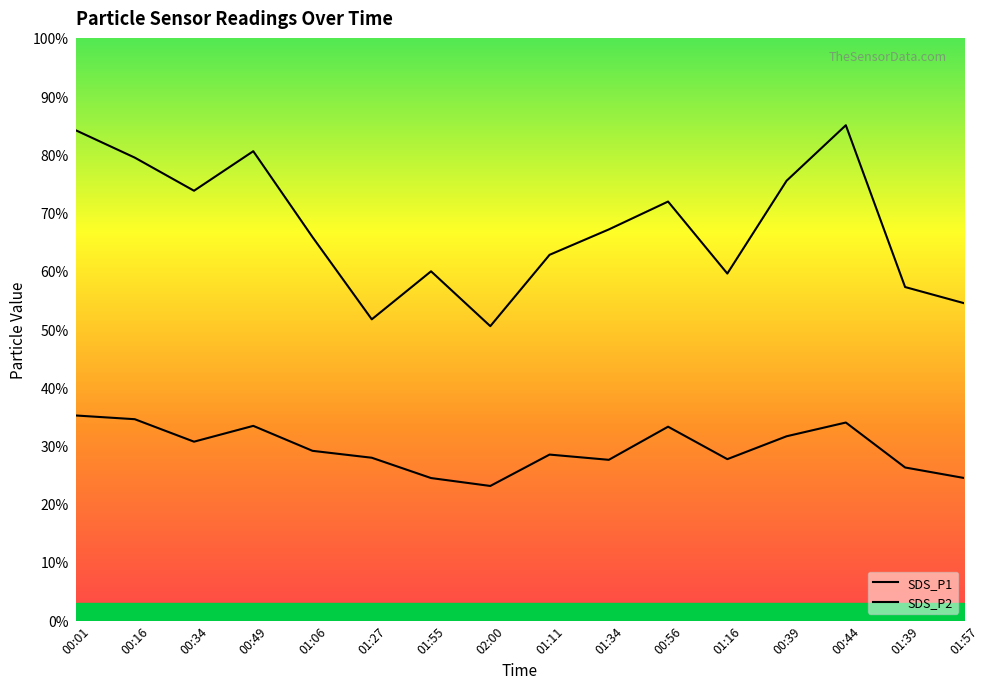

What is the sum of all SDS_P2 values?

471.2